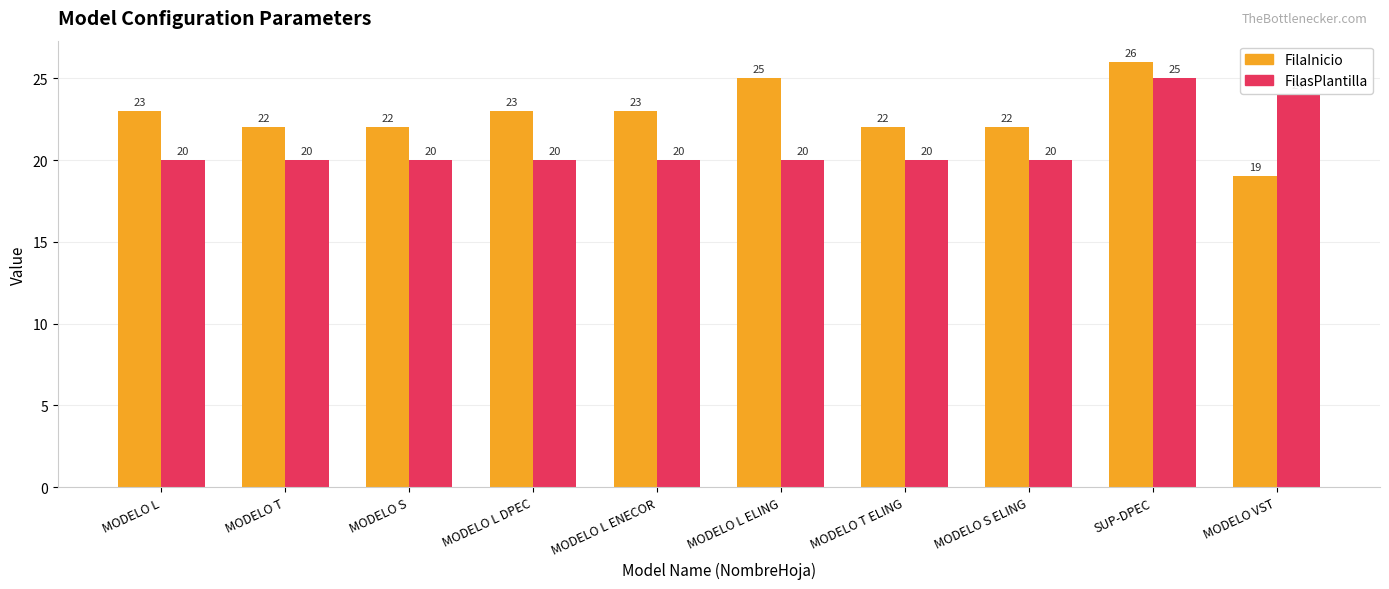

The FilaInicio series shows 36 at MODELO T ELING. True or false?

False